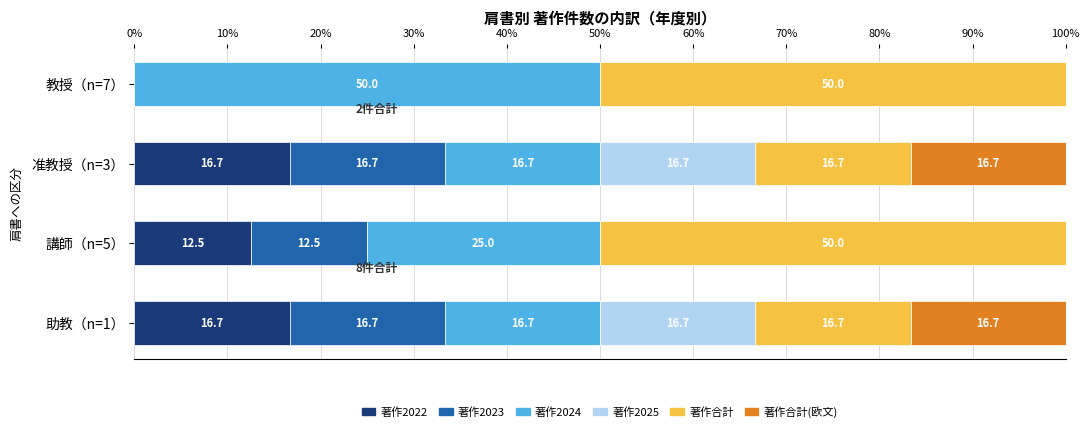

What is the highest value of the 著作2022 series?

16.7